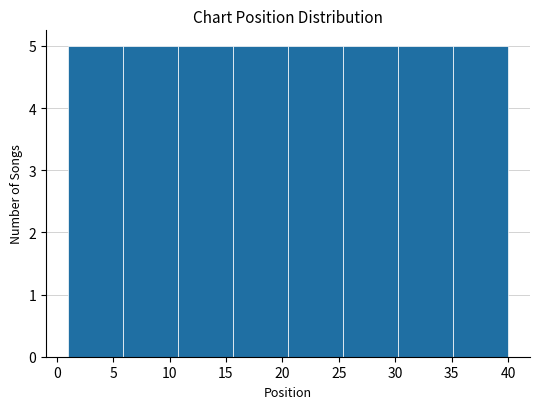

How tall is the bar that spans 15.5 to 20.5 on the x-axis? Neither the bar edges nor the heights are printed on the chart, so give them approximately, as read against the axes.

5